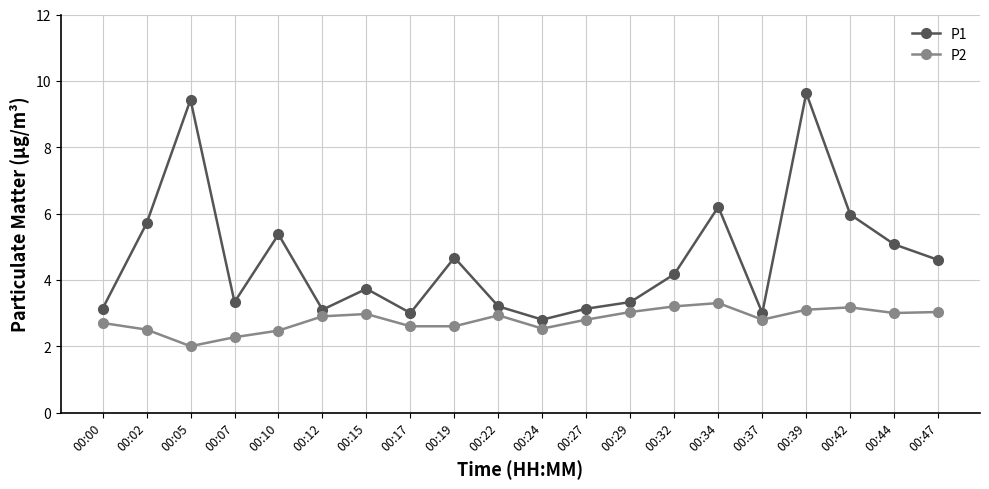

Is the value of P2 at 00:02 greater than the value of P1 at 00:00?

No